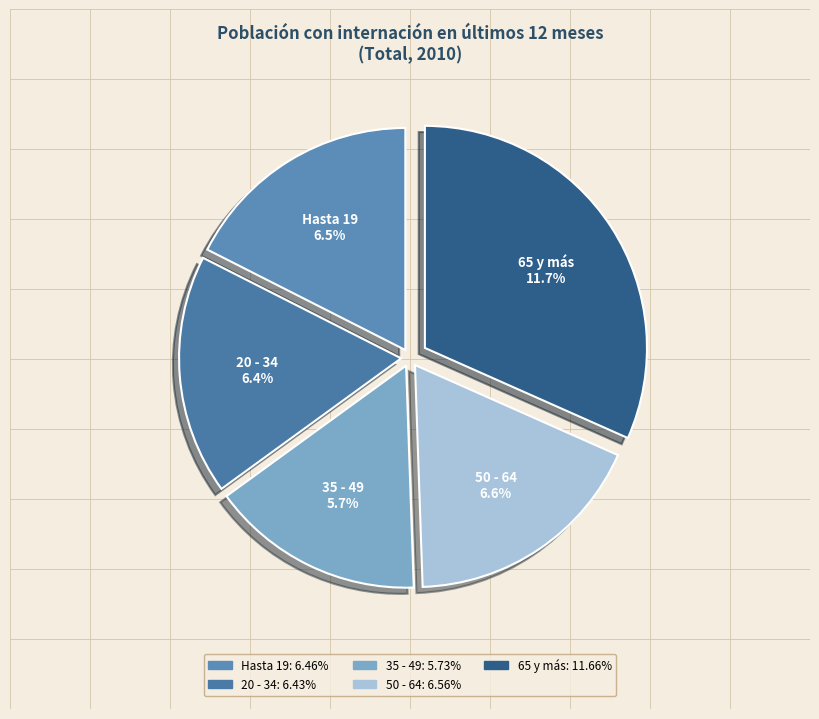

To the nearest percent, what portion does 35 - 49 represent?

16%